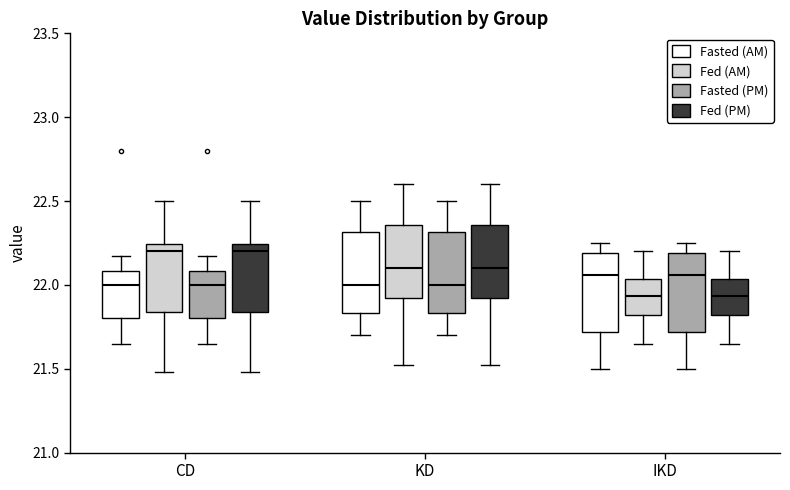

Reading left to right, transcribe this box plot: for each box, give where its median line is, the range the box spans, and where its two whiskers end, as read against the y-axis. The values are not printed on the chart, so give them approximately, as read against the axis.

CD (Fasted (AM)): median 22.00, box 21.80 to 22.10, whiskers 21.65 to 22.15
CD (Fed (AM)): median 22.20, box 21.85 to 22.25, whiskers 21.50 to 22.50
CD (Fasted (PM)): median 22.00, box 21.80 to 22.10, whiskers 21.65 to 22.15
CD (Fed (PM)): median 22.20, box 21.85 to 22.25, whiskers 21.50 to 22.50
KD (Fasted (AM)): median 22.00, box 21.85 to 22.30, whiskers 21.70 to 22.50
KD (Fed (AM)): median 22.10, box 21.90 to 22.35, whiskers 21.50 to 22.60
KD (Fasted (PM)): median 22.00, box 21.85 to 22.30, whiskers 21.70 to 22.50
KD (Fed (PM)): median 22.10, box 21.90 to 22.35, whiskers 21.50 to 22.60
IKD (Fasted (AM)): median 22.05, box 21.70 to 22.20, whiskers 21.50 to 22.25
IKD (Fed (AM)): median 21.95, box 21.80 to 22.05, whiskers 21.65 to 22.20
IKD (Fasted (PM)): median 22.05, box 21.70 to 22.20, whiskers 21.50 to 22.25
IKD (Fed (PM)): median 21.95, box 21.80 to 22.05, whiskers 21.65 to 22.20